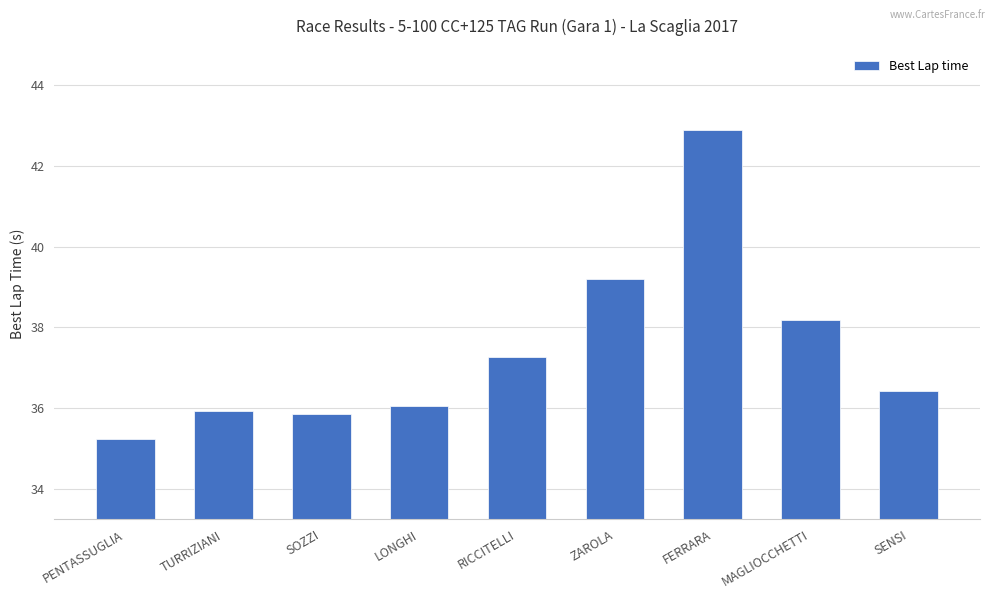

What is the label of the 7th bar from the left?

FERRARA